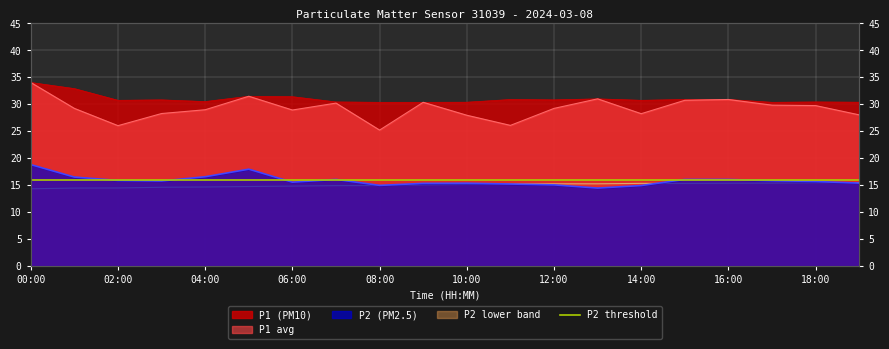

Reading left to right, what are all the values shown in this chart?

P1: 34.0	29.2	26.1	28.3	29.0	31.5	28.9	30.2	25.2	30.4	28.0	26.1	29.2	31.0	28.3	30.8	30.9	29.9	29.8	28.1
P2: 18.8	16.5	15.9	15.8	16.6	18.0	15.6	16.1	15.0	15.3	15.4	15.2	15.1	14.5	14.9	16.1	16.1	15.8	15.7	15.4
P1_upper: 34.0	32.9	30.8	30.8	30.5	31.5	31.4	30.4	30.4	30.4	30.4	30.9	30.8	31.0	30.8	30.9	30.9	30.4	30.4	30.4
P2_lower: 14.3	14.5	14.5	14.6	14.7	14.8	14.8	14.9	14.9	15.1	15.2	15.2	15.3	15.3	15.3	15.3	15.4	15.4	15.5	15.5